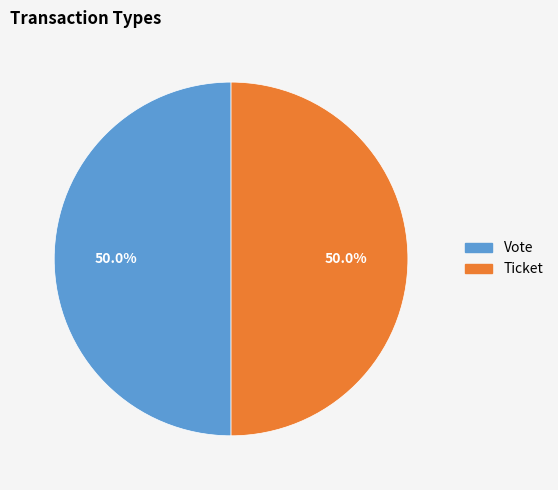

What portion of the pie excludes Vote?

50.0%